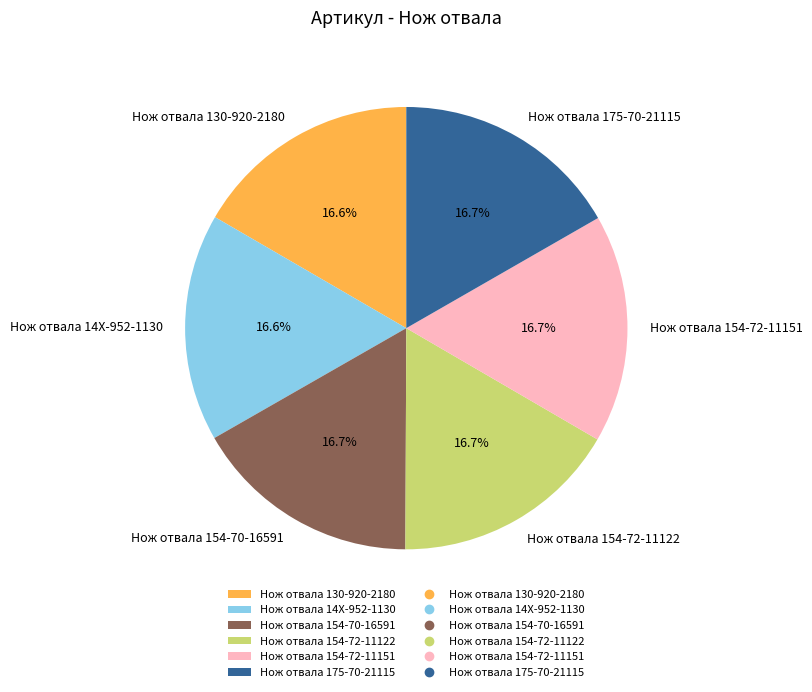

What portion of the pie excludes Нож отвала 130-920-2180?

83.4%